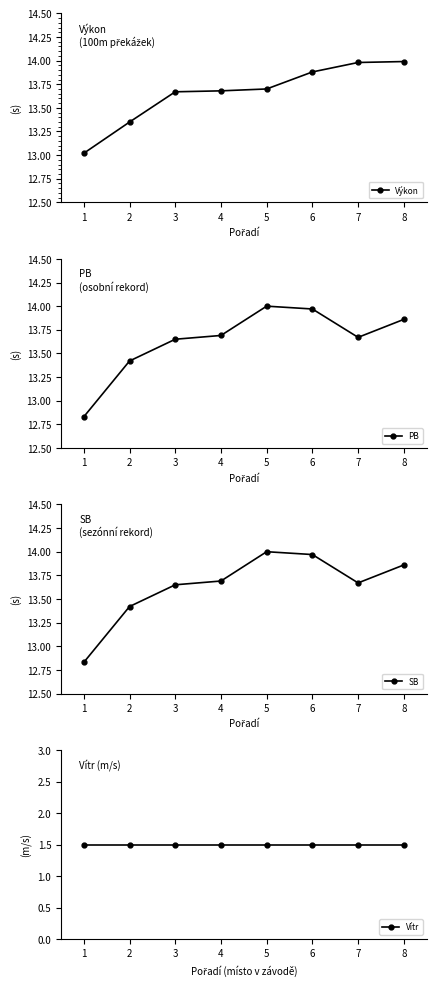

Which category has the lowest value in the Vítr series?

1